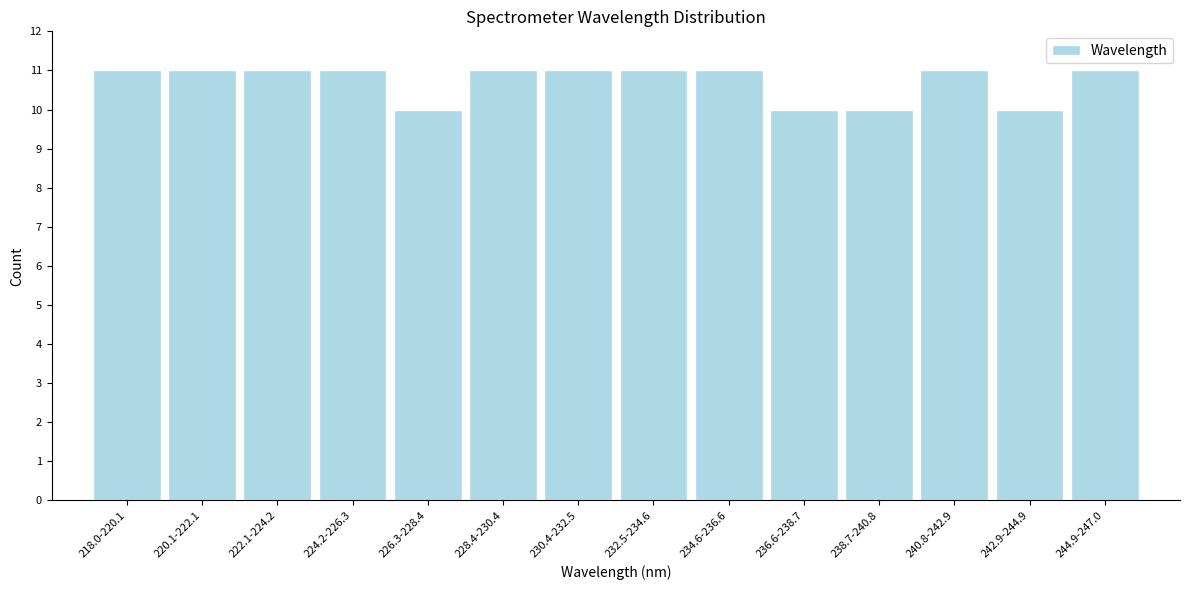

Reading left to right, list all the values displayed in this chart.

11	11	11	11	10	11	11	11	11	10	10	11	10	11